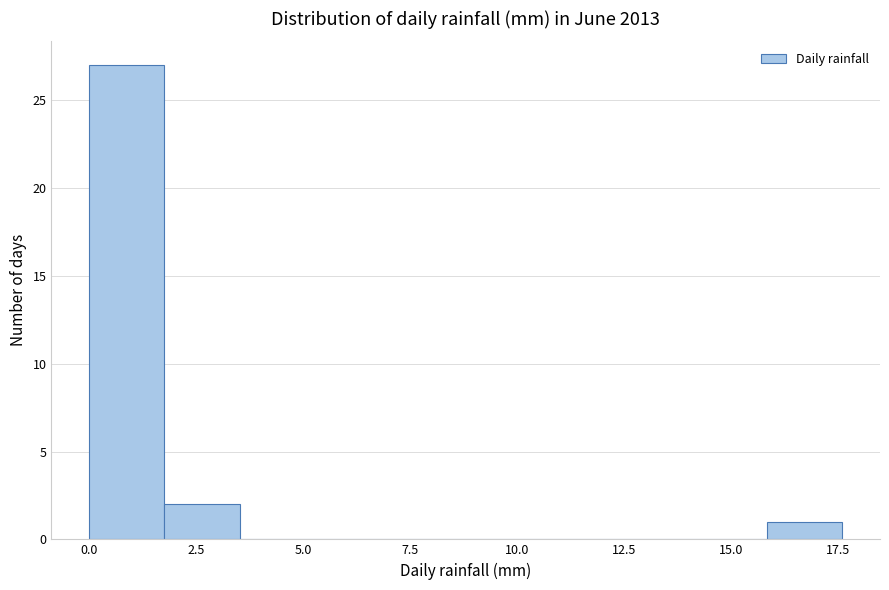

Around what value on the x-axis is the tallest bar? Give the approximate position of its centre, as read against the axis.

1.0